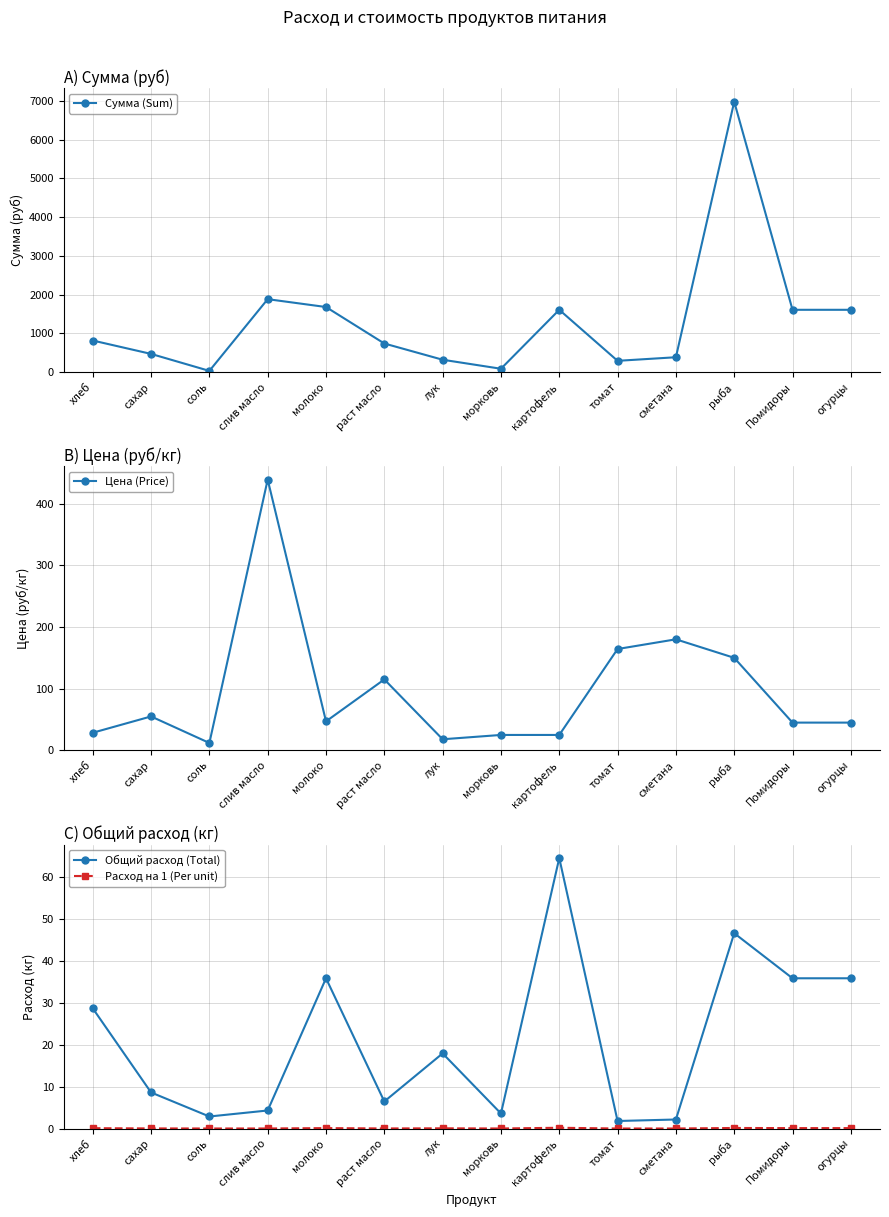

True or false: Общий расход (Total) and Расход на 1 (Per unit) cross at least once.

False